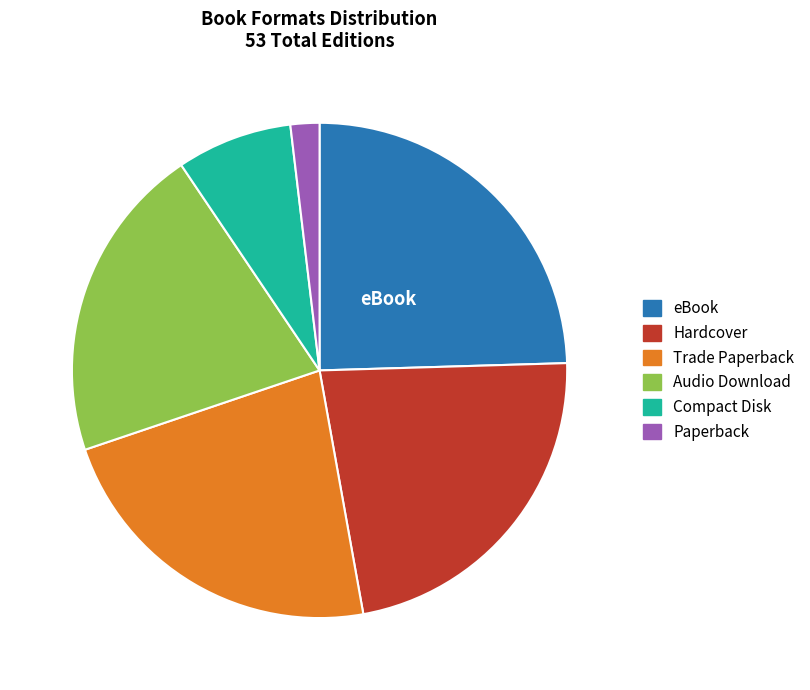

Is it true that Paperback is 2% of the pie?

True